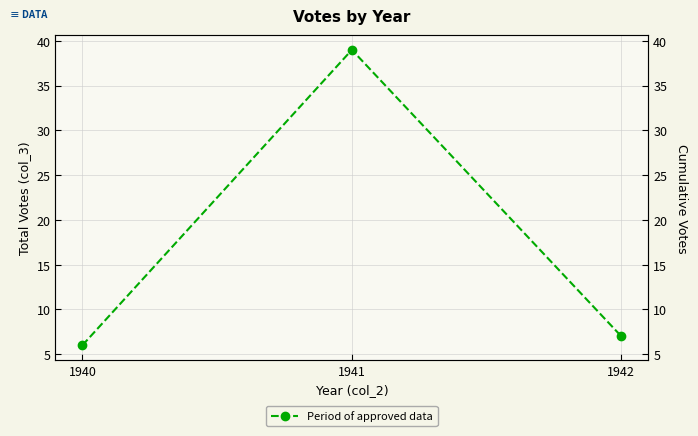

Rank the categories by value from highest to lowest.

1941, 1942, 1940